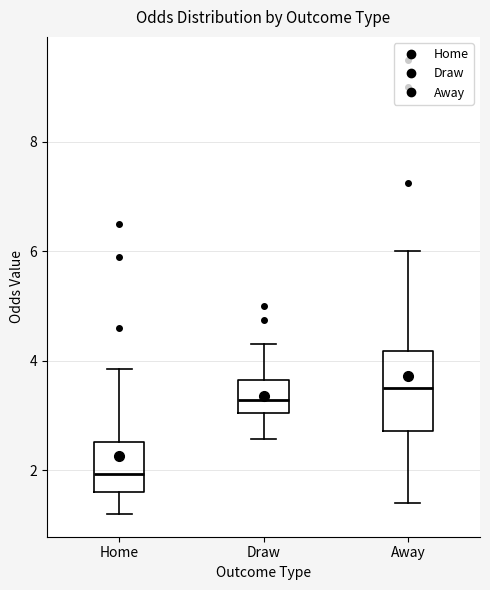

Reading left to right, read every box against the y-axis: the position of its median line, the range the box covers, and the ends of its whiskers. The values are not printed on the chart, so give them approximately, as read against the axis.

Home: median 2.0, box 1.6 to 2.6, whiskers 1.2 to 3.8
Draw: median 3.2, box 3.0 to 3.6, whiskers 2.6 to 4.4
Away: median 3.6, box 2.8 to 4.2, whiskers 1.4 to 6.0